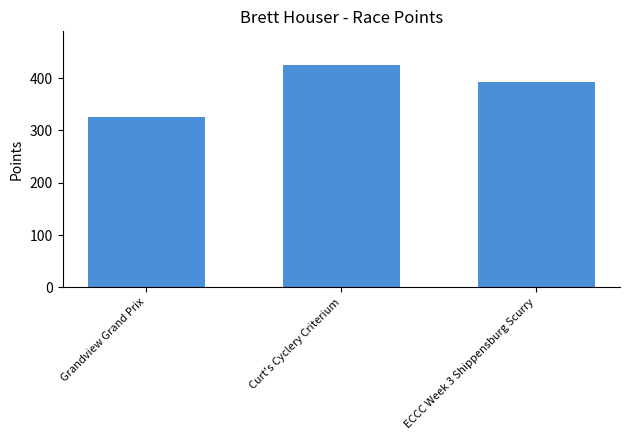

Is it true that the value at Curt's Cyclery Criterium is 425.5?

True